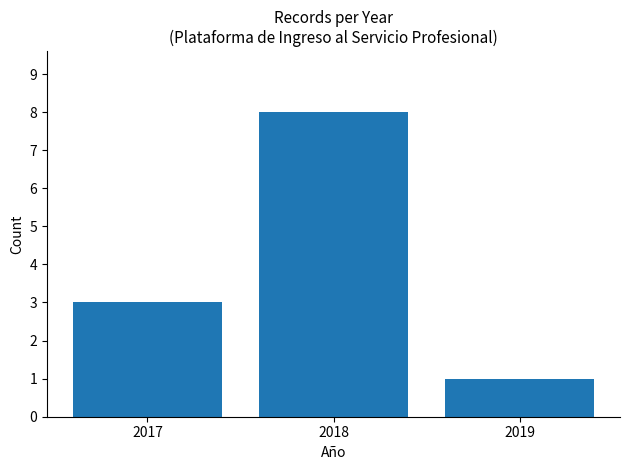

Are the bars horizontal?

No